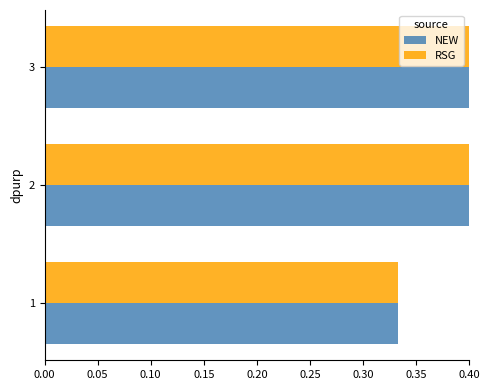

Reading right to left, list all the values displayed in this chart.

NEW: 1.0	0.7	0.3
RSG: 1.0	0.7	0.3